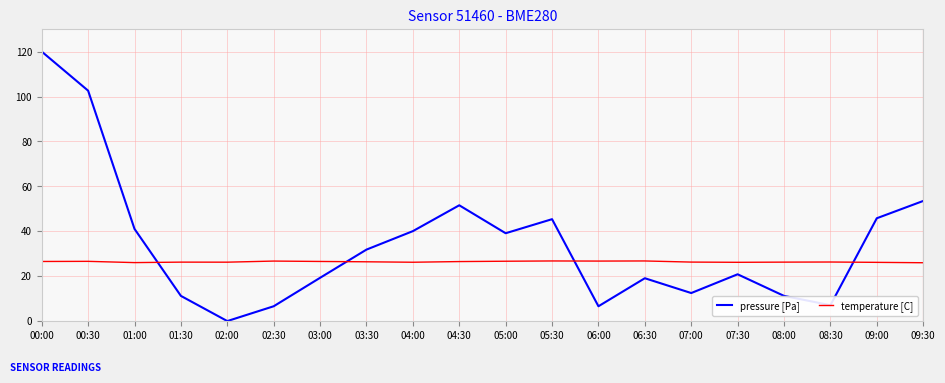

Which series changed the most between 04:30 and 06:30?

pressure [Pa]